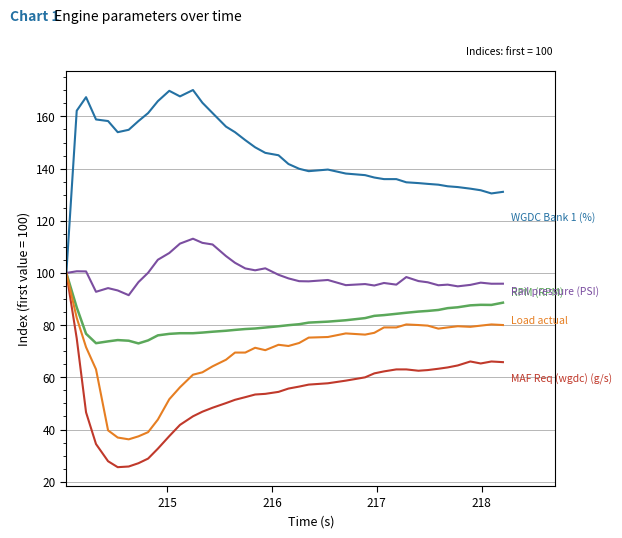

What is the minimum value shown in the chart?

25.6